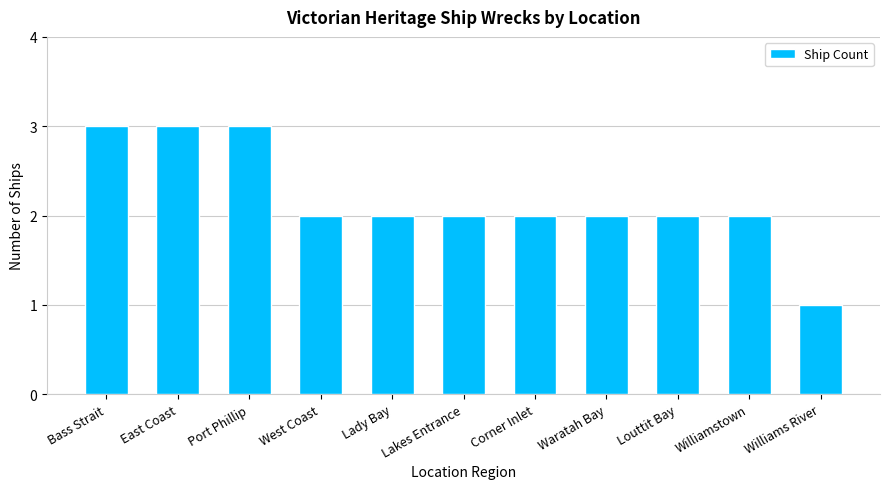

What is the average value?

2